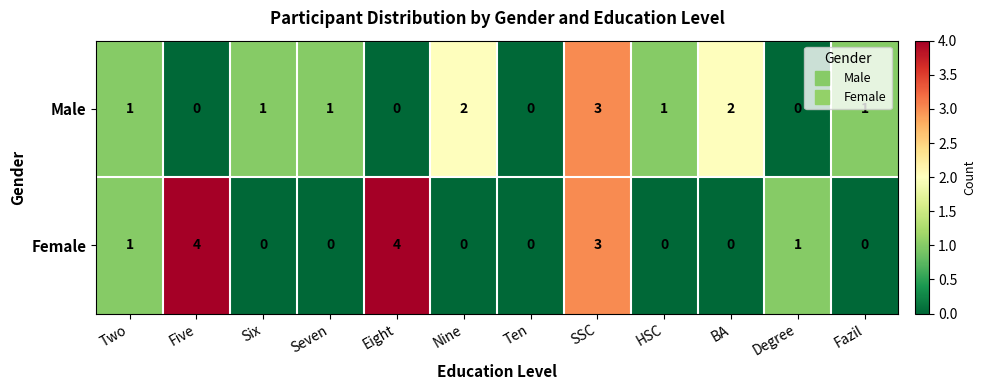

How many Male values are between 0 and 2?

11